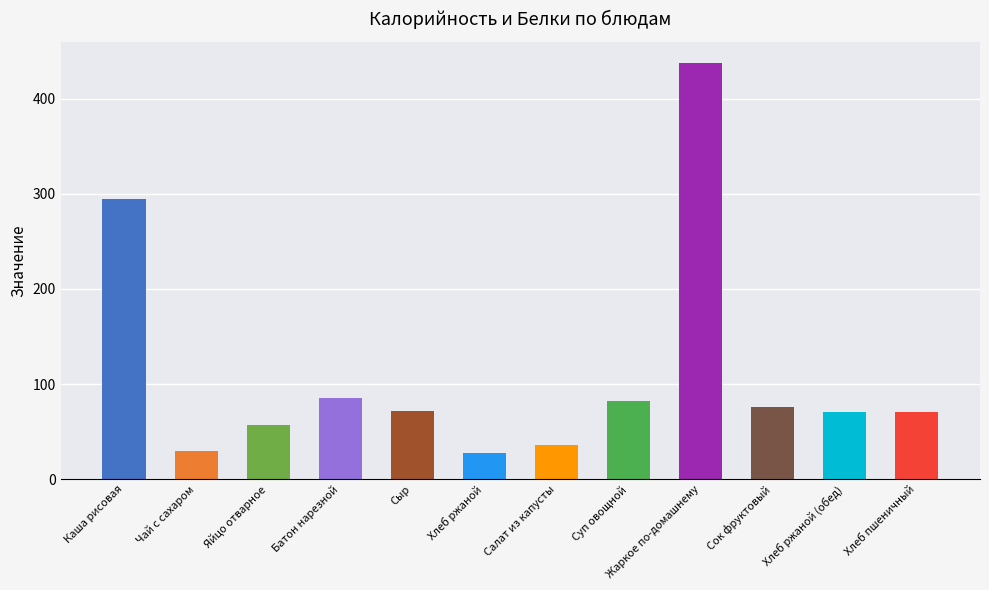

What is the approximate value of Белки at Суп овощной?

2.1